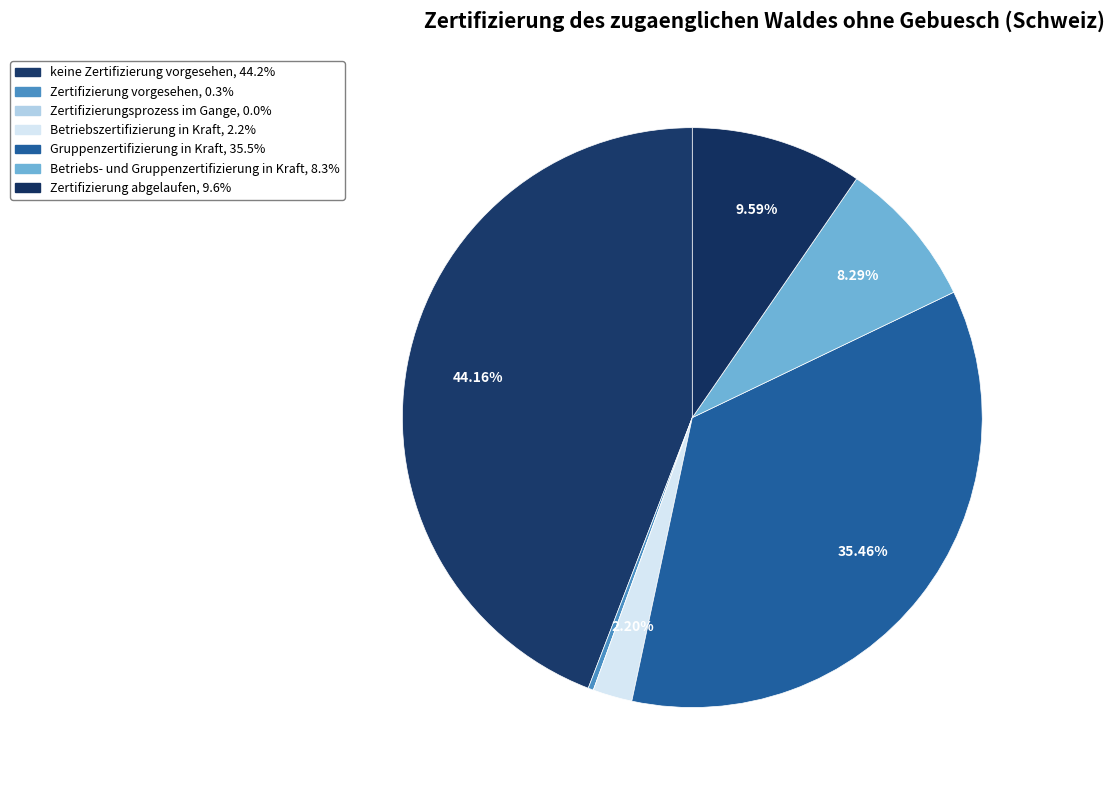

Which category has the biggest portion of the pie?

keine Zertifizierung vorgesehen